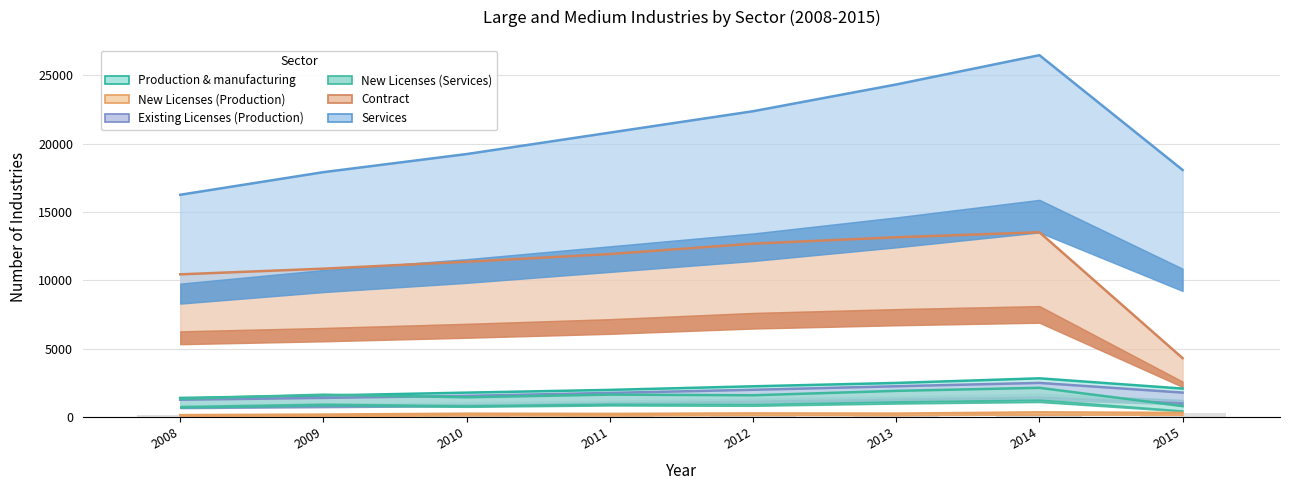

What is the sum of the Production & manufacturing values at 2014 and 2013?

5308